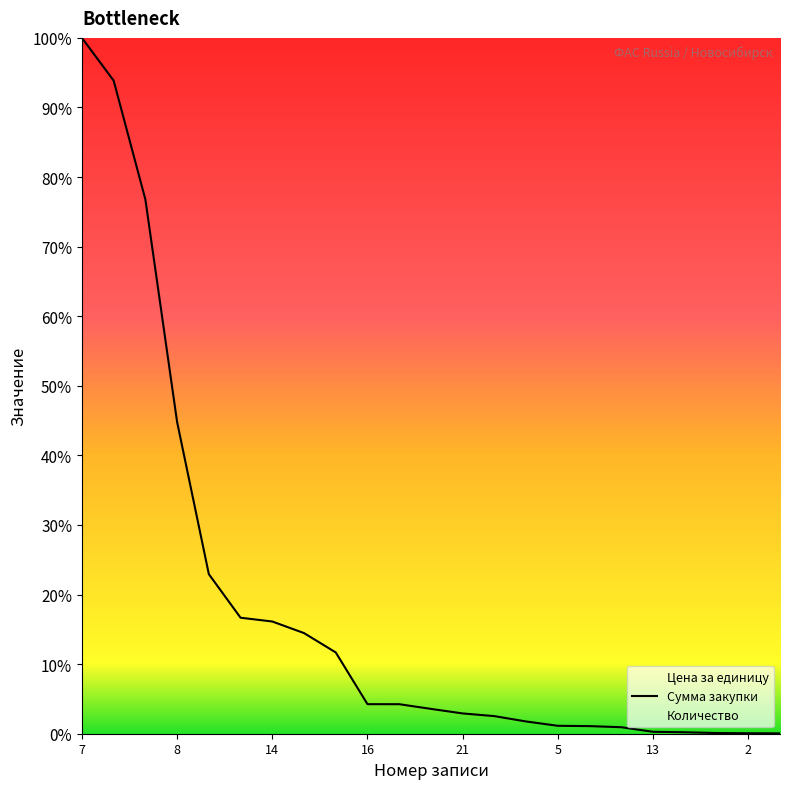

At which category does the chart reach its peak across all series?

7